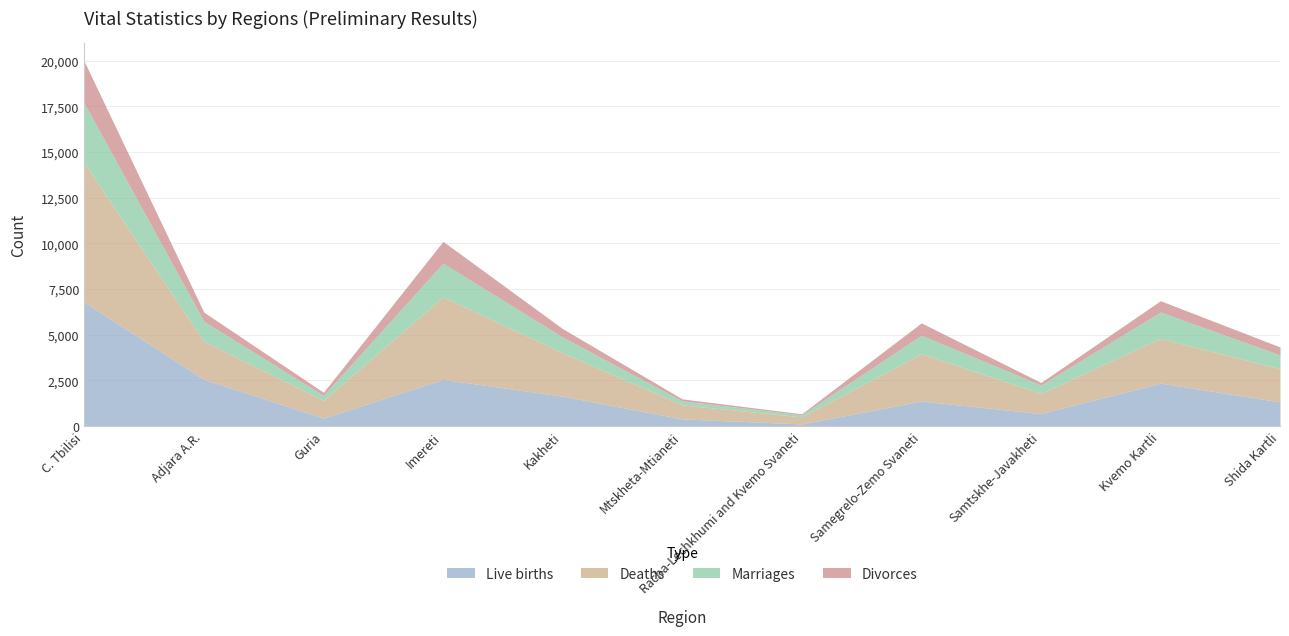

What position from the left is Racha-Lechkhumi and Kvemo Svaneti?

7